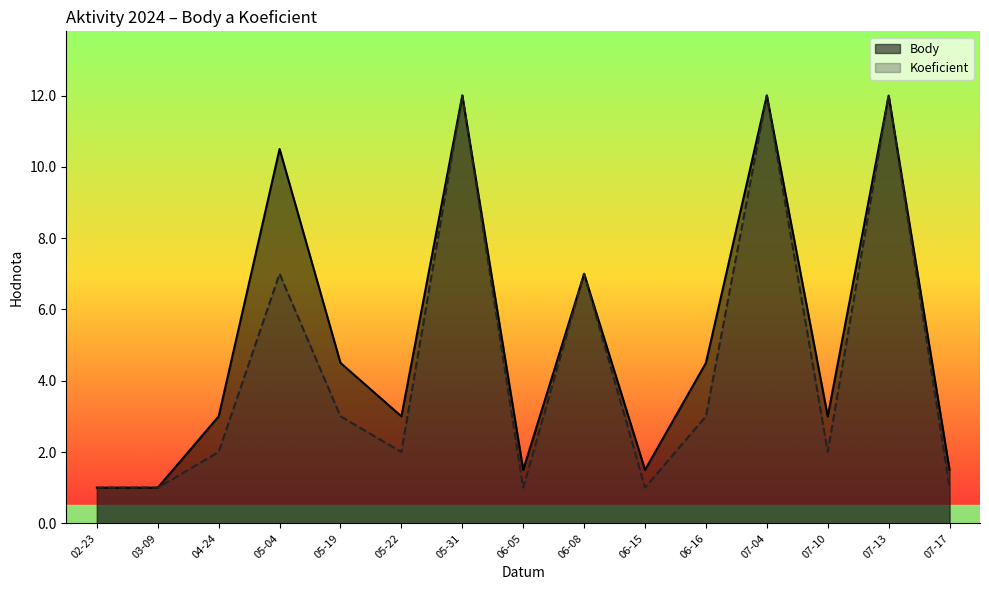

Rank the series by their maximum value, from highest to lowest.

Body, Koeficient